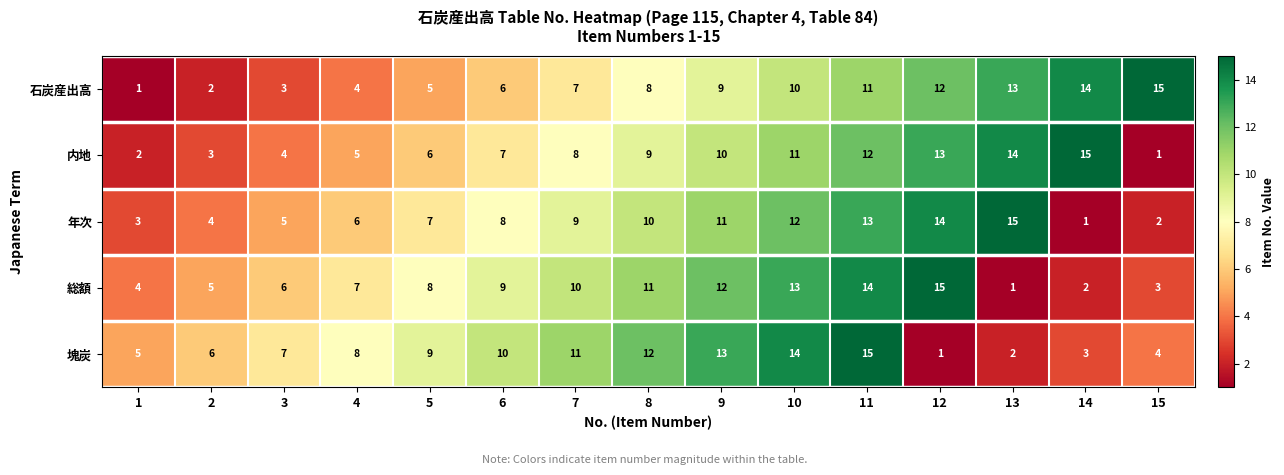

What is the spread (max minus min) of values at 12?

14